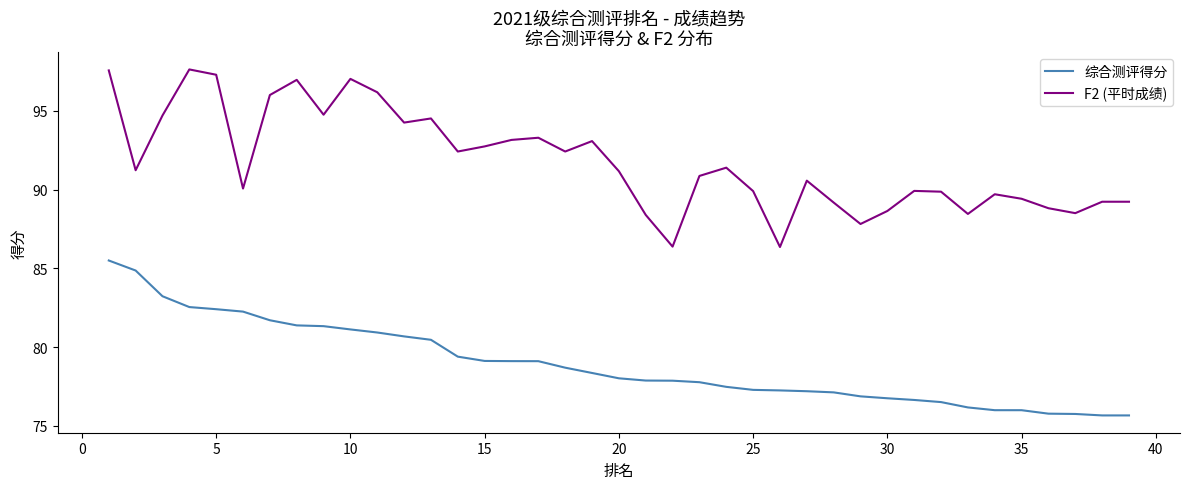

Rank the series by their average value, from highest to lowest.

F2 (平时成绩), 综合测评得分